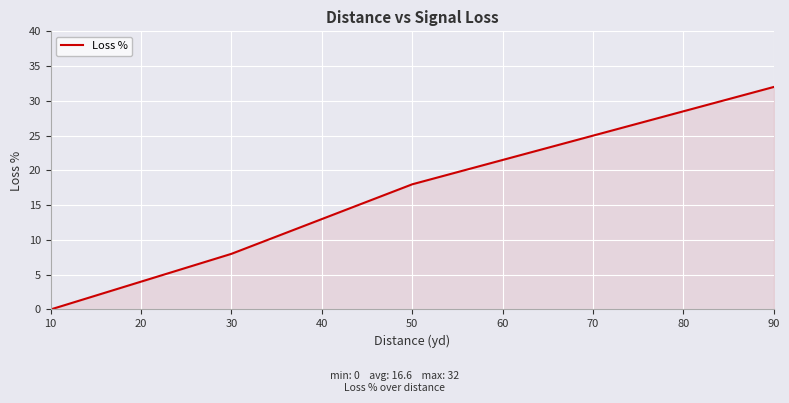

List the labels in order of value, smallest first.

10, 30, 50, 70, 90